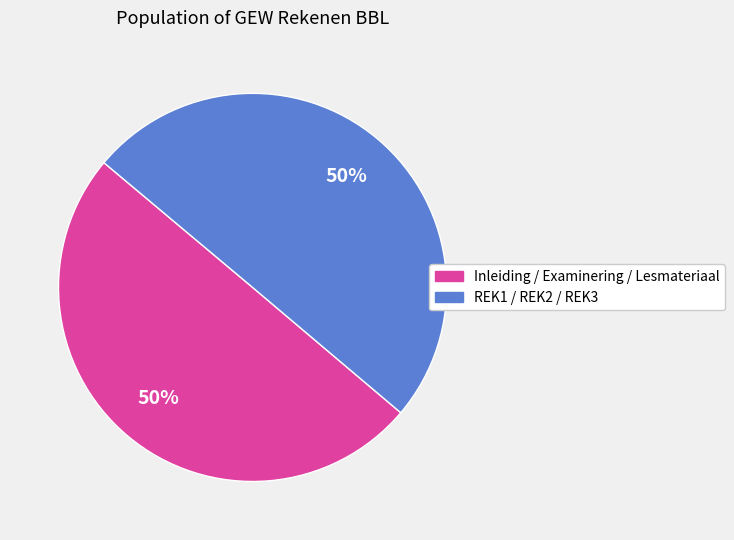

Count the number of slices in the pie.

2